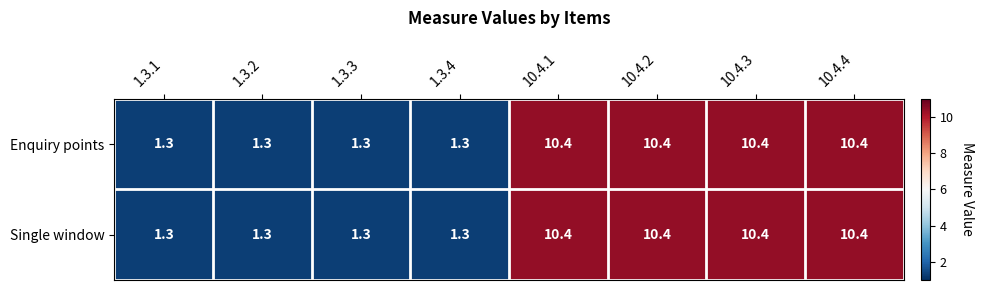

What is the sum of the Single window values at 10.4.3 and 10.4.4?

20.8